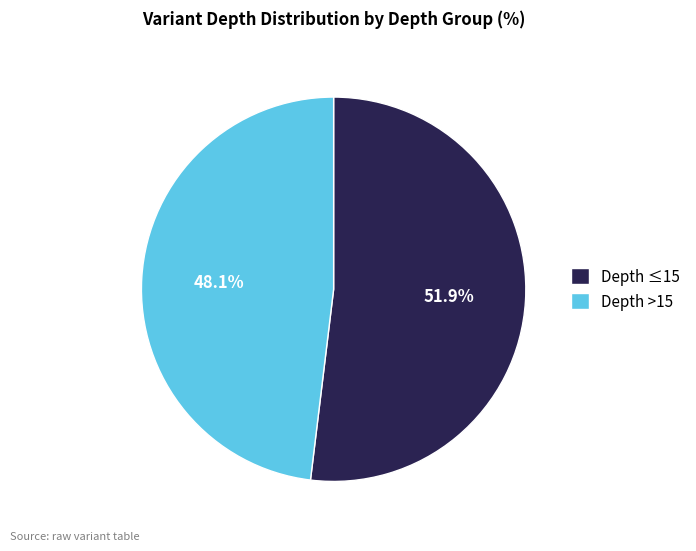

What is the ratio of the value at Depth ≤15 to the value at Depth >15?

1.1